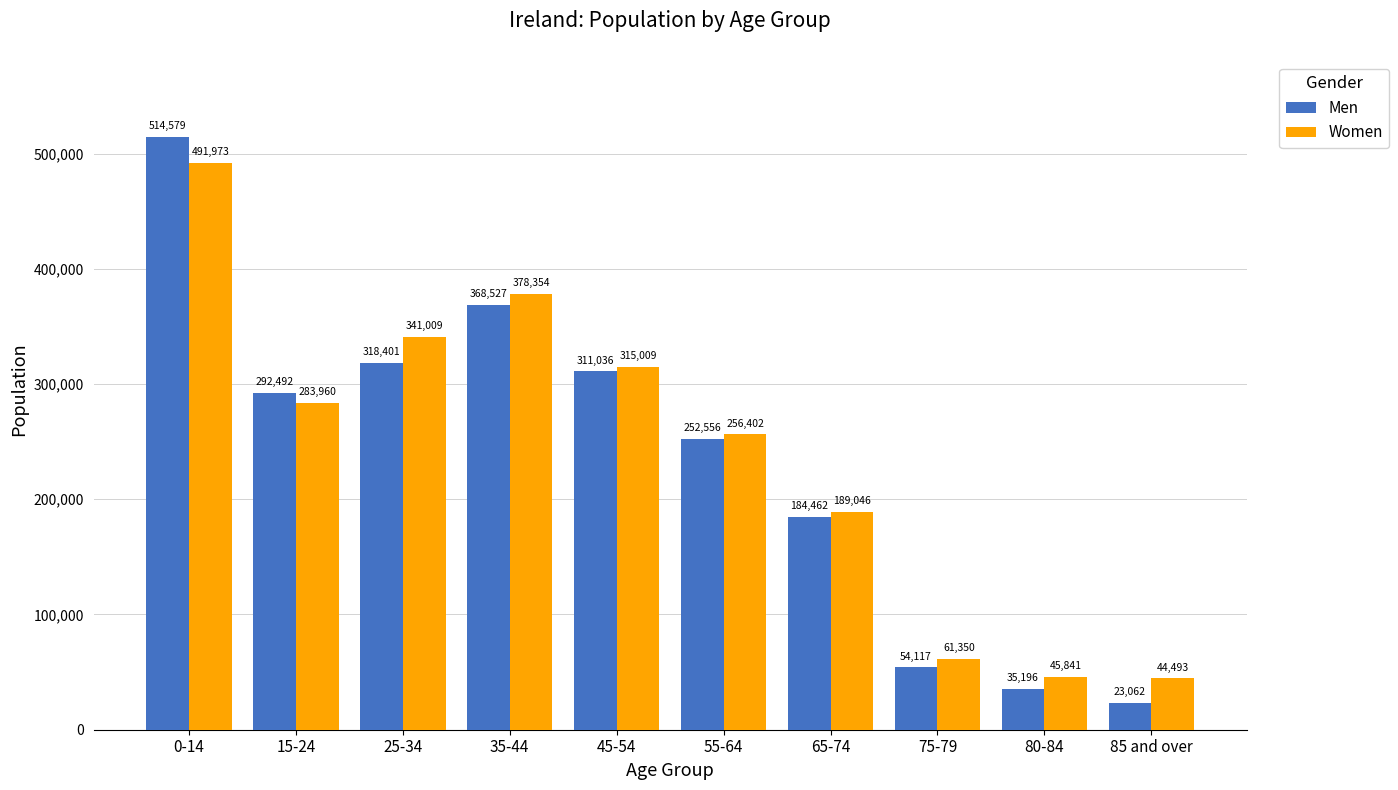

Where is Women nearest to the value 268233?

55-64